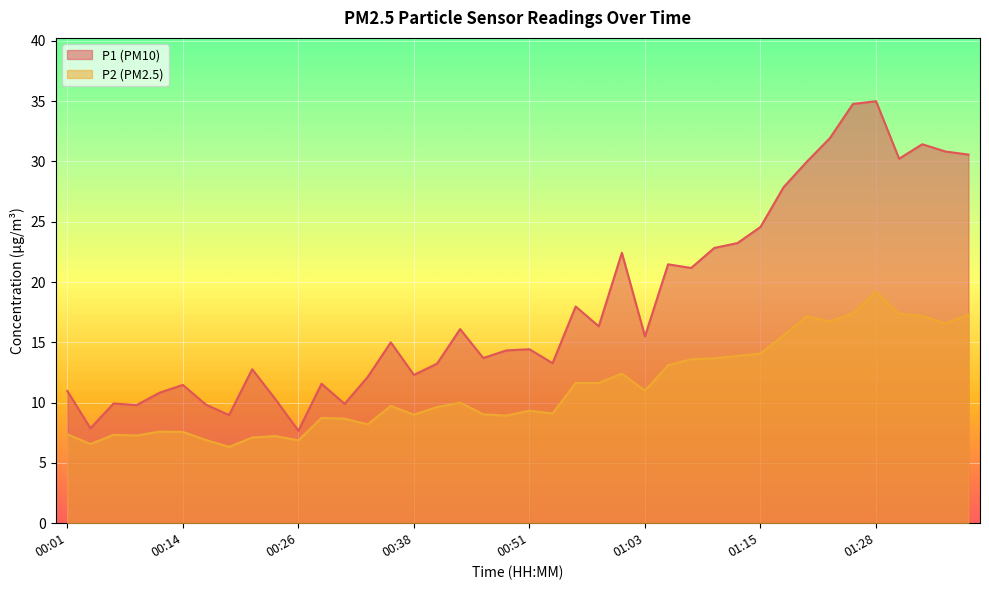

The P2 series shows 9.6 at 00:41. True or false?

True